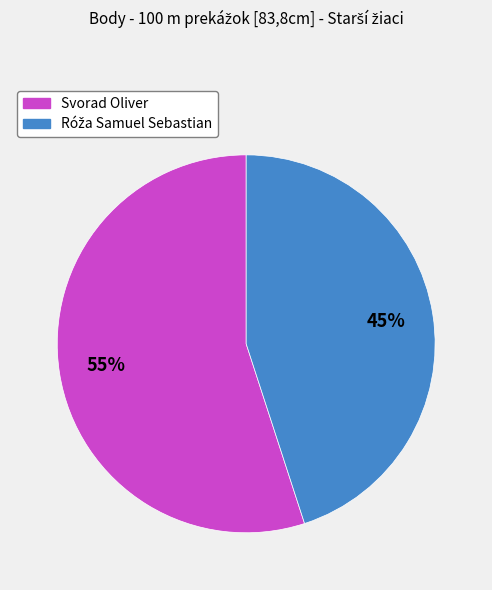

Which category has the biggest portion of the pie?

Svorad Oliver